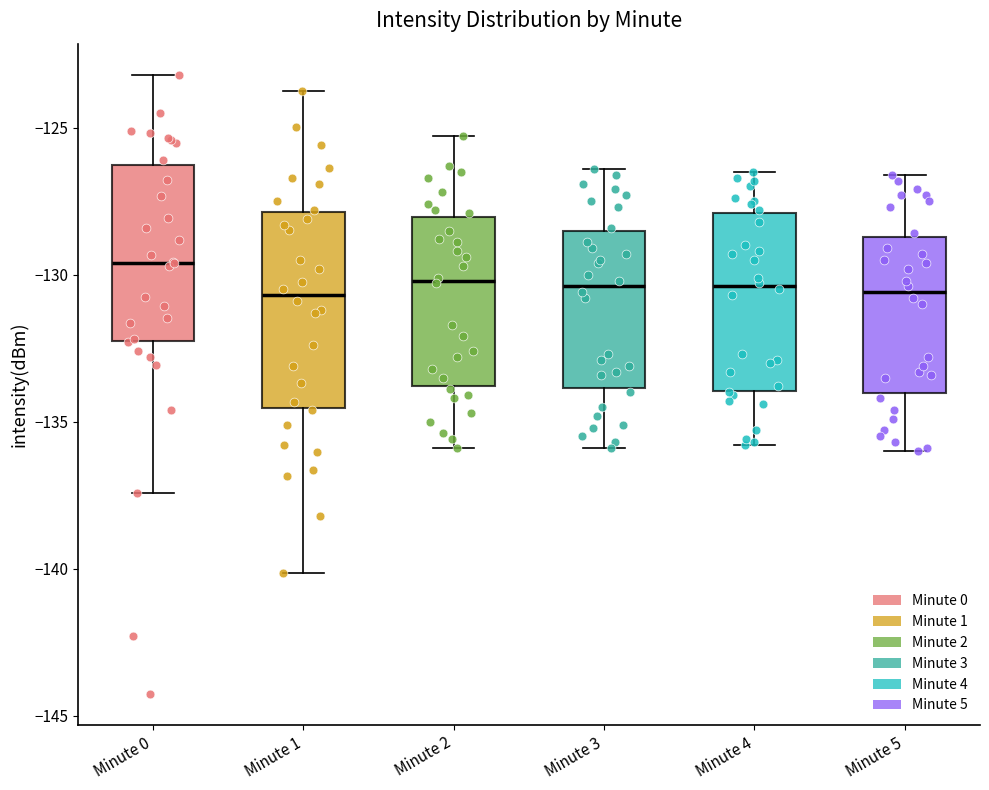

Reading left to right, read every box against the y-axis: the position of its median line, the range the box covers, and the ends of its whiskers. The values are not printed on the chart, so give them approximately, as read against the axis.

Minute 0: median -129.5, box -132.5 to -126.5, whiskers -137.5 to -123.0
Minute 1: median -130.5, box -134.5 to -128.0, whiskers -140.0 to -124.0
Minute 2: median -130.0, box -134.0 to -128.0, whiskers -136.0 to -125.5
Minute 3: median -130.5, box -134.0 to -128.5, whiskers -136.0 to -126.5
Minute 4: median -130.5, box -134.0 to -128.0, whiskers -136.0 to -126.5
Minute 5: median -130.5, box -134.0 to -128.5, whiskers -136.0 to -126.5